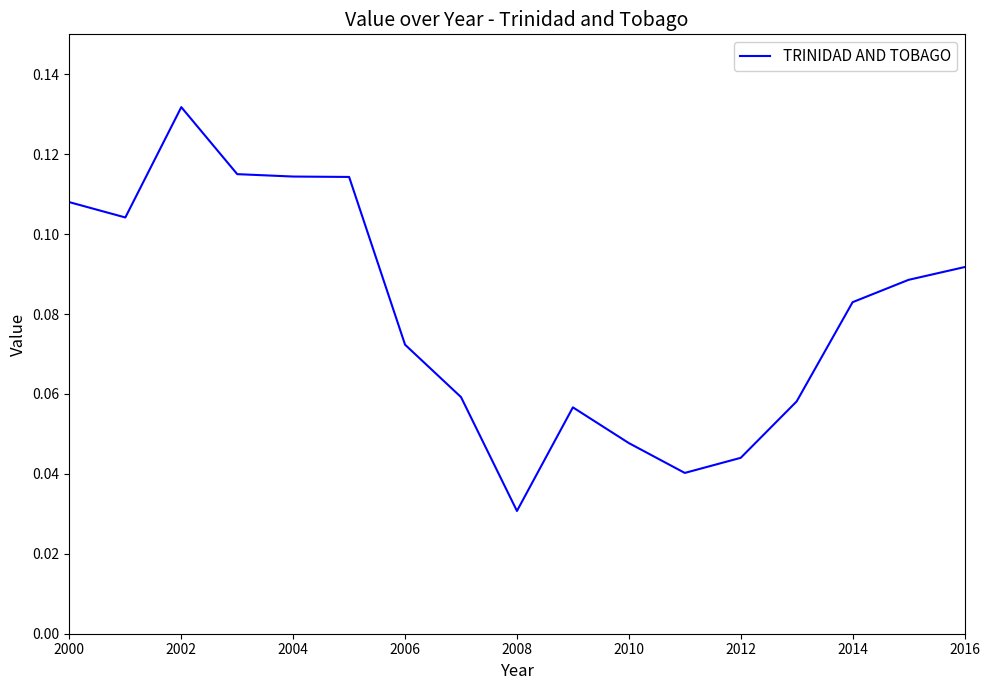

Does the chart have visible grid lines?

No